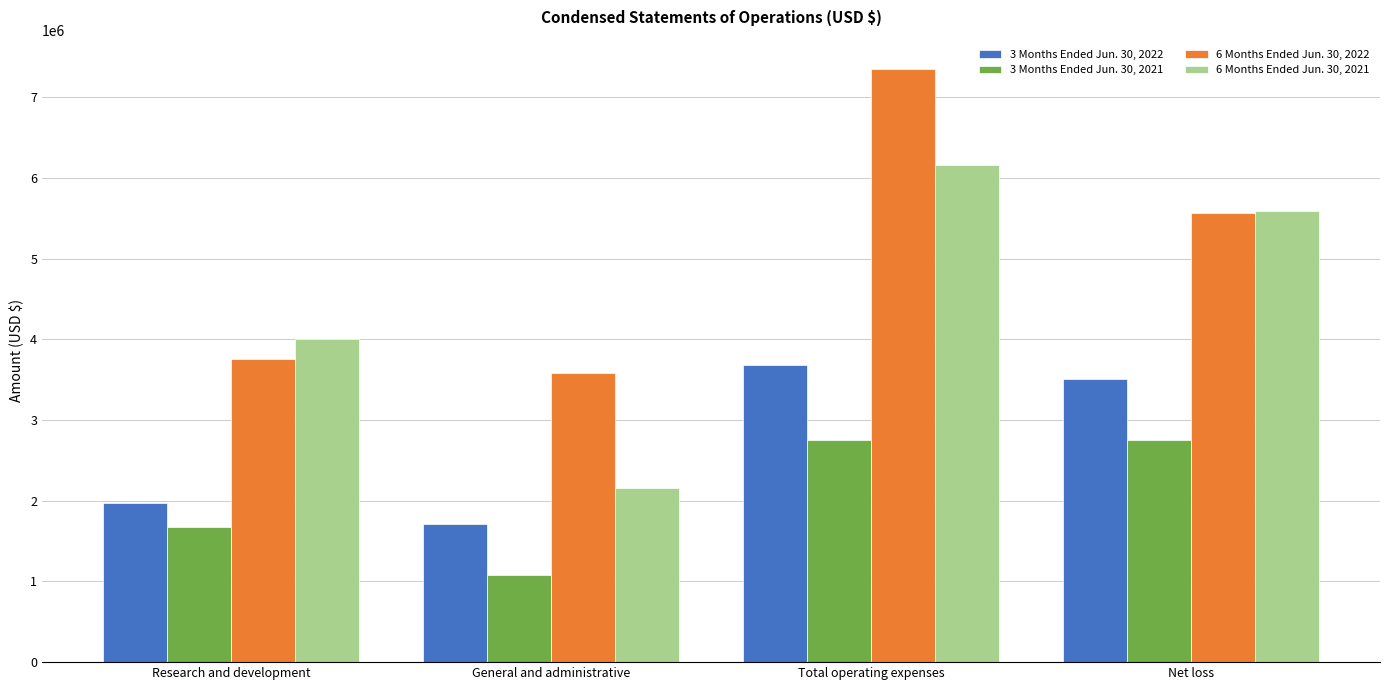

List the series in order of their peak value, highest first.

6 Months Ended Jun. 30, 2022, 6 Months Ended Jun. 30, 2021, 3 Months Ended Jun. 30, 2022, 3 Months Ended Jun. 30, 2021